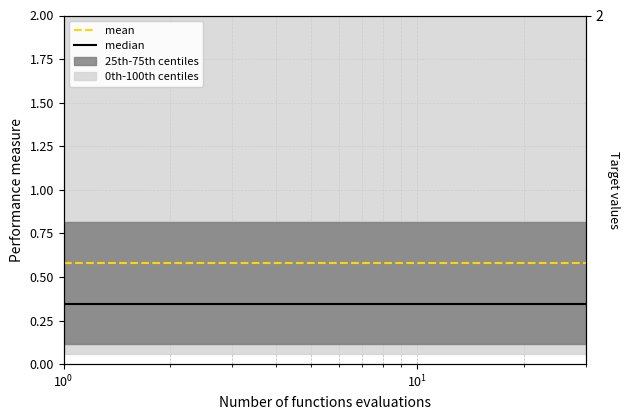

Is it true that median equals 0.5 at 17?

False